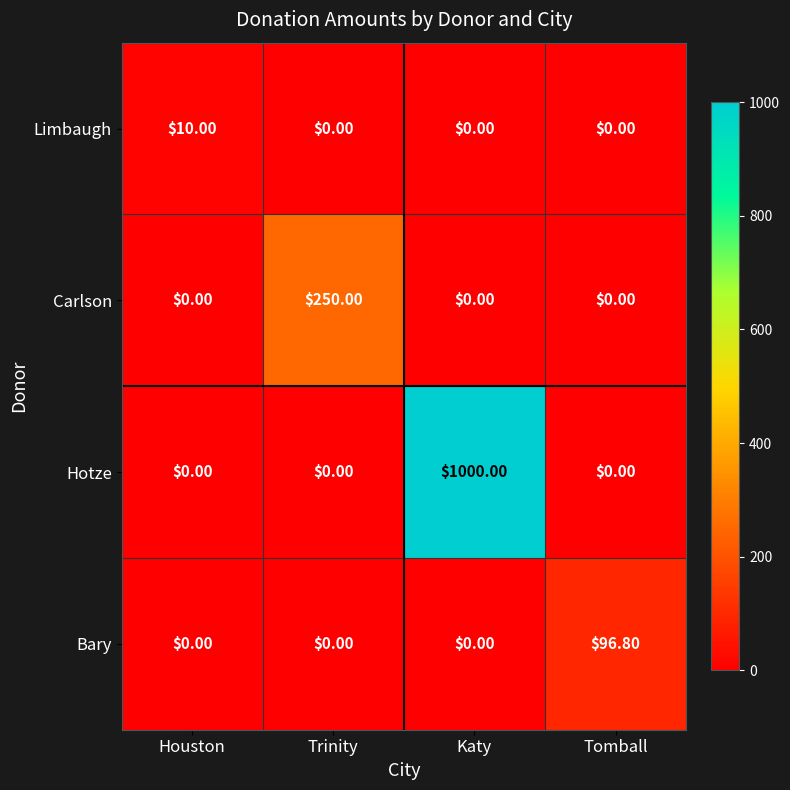

What is the difference between the highest and lowest values at Tomball?

96.8